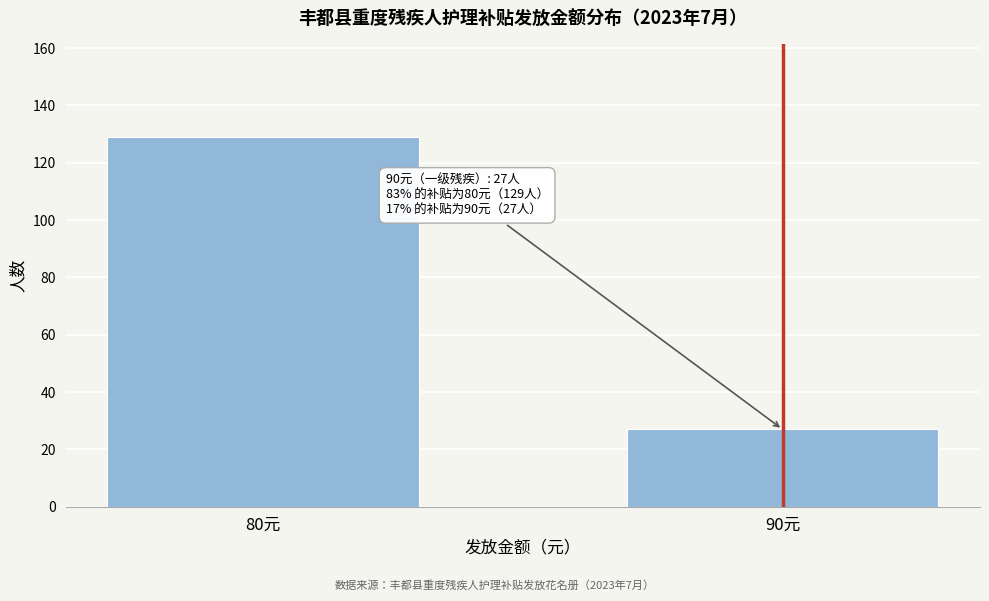

Reading left to right, extract all data points from this chart.

80元=129	90元=27